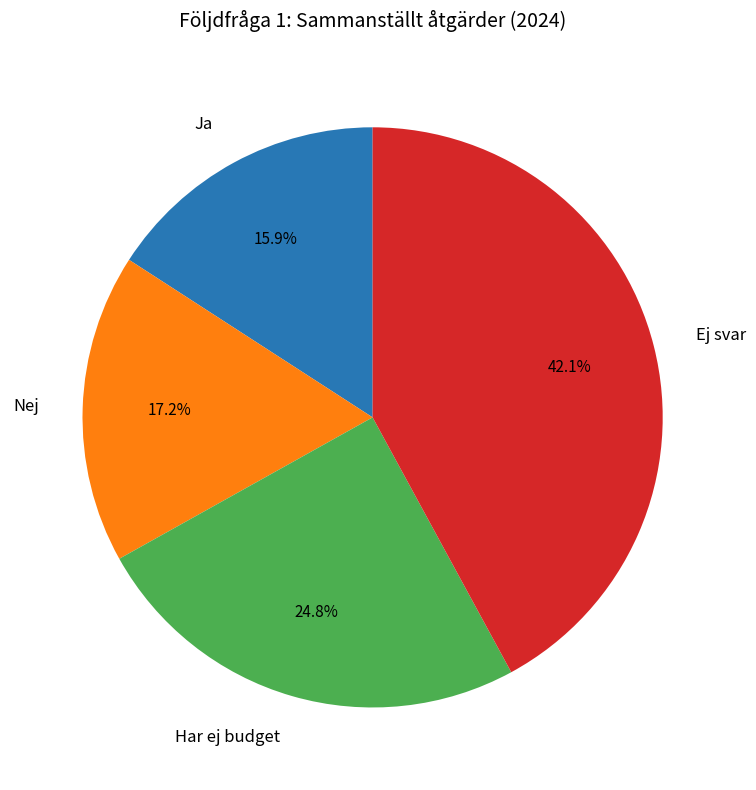

Count the number of slices in the pie.

4